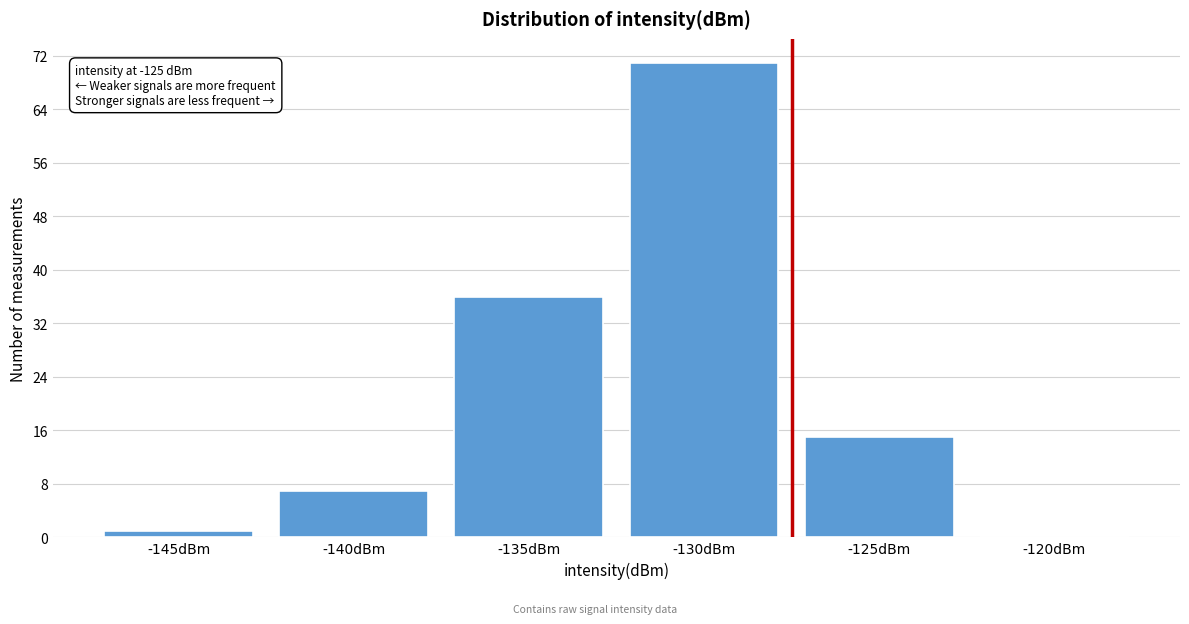

Reading left to right, what are all the values shown in this chart?

-145dBm=1	-140dBm=7	-135dBm=36	-130dBm=71	-125dBm=15	-120dBm=0